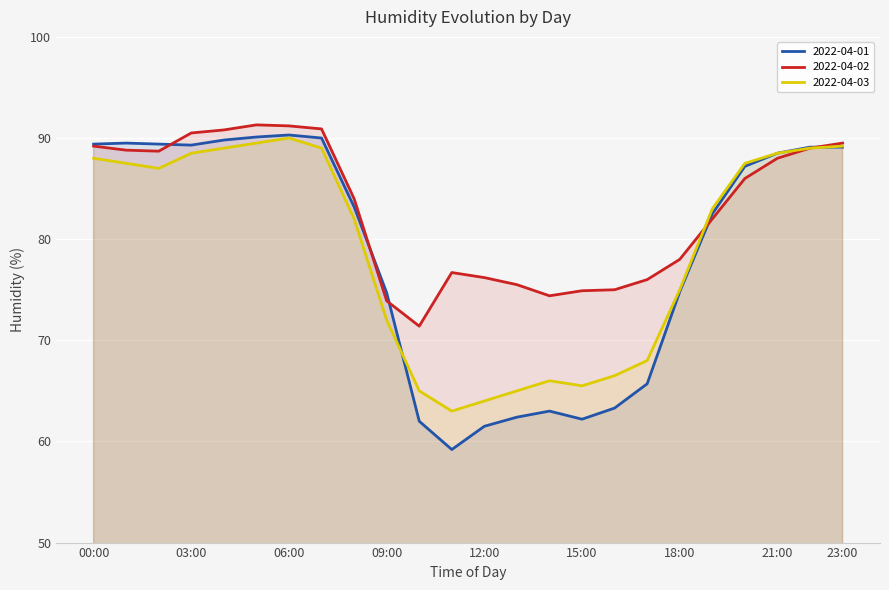

At which label does 2022-04-01 reach its peak?

06:00